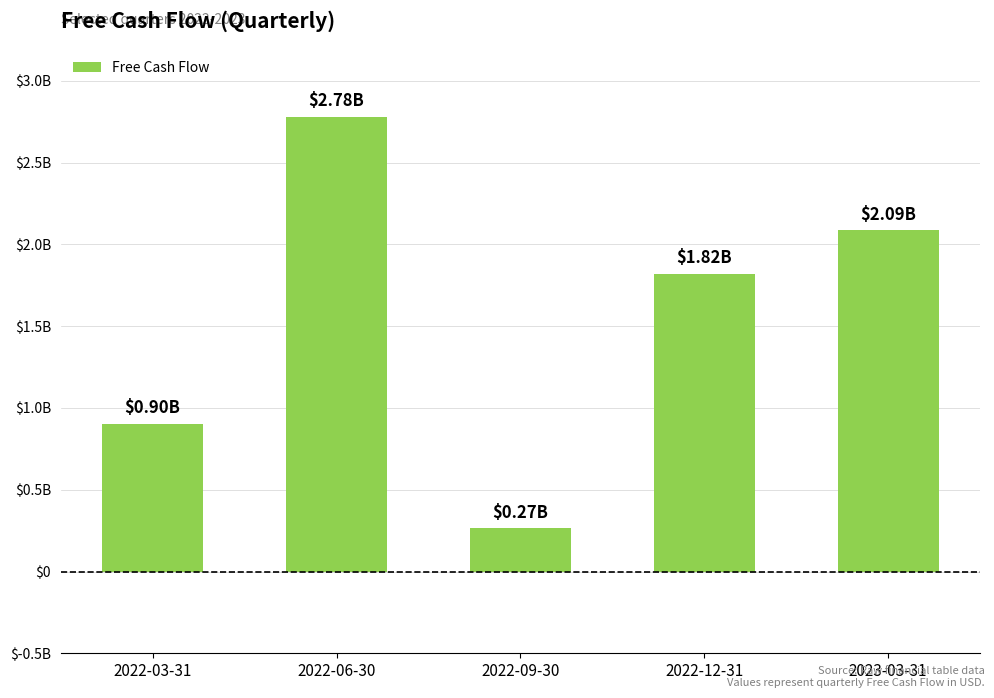

Reading left to right, extract all data points from this chart.

904930000	2780415000	265633000	1820422000	2086324999